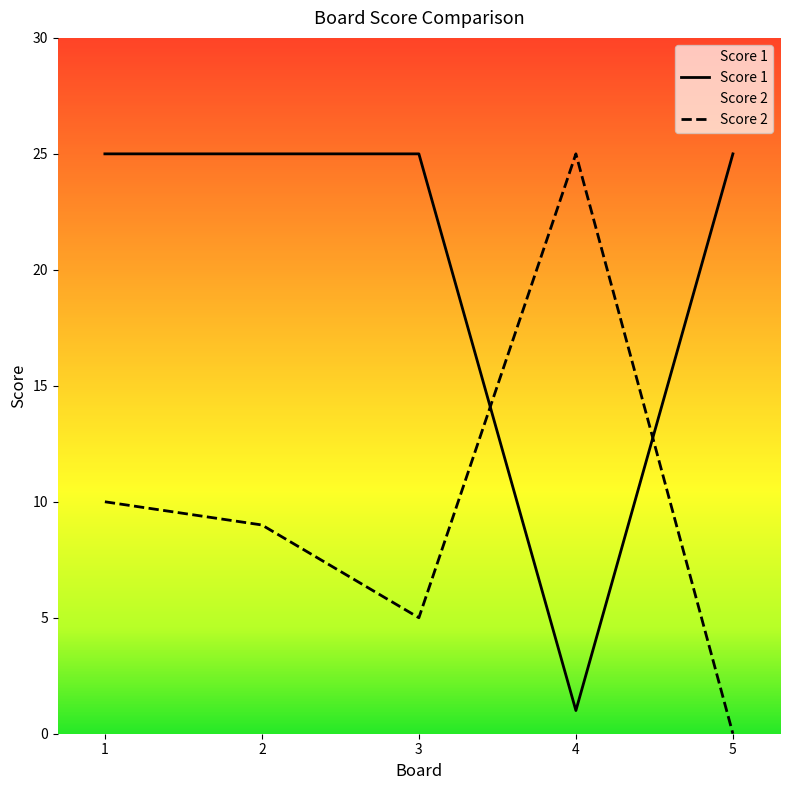

Rank the series by their maximum value, from lowest to highest.

Score 1, Score 2